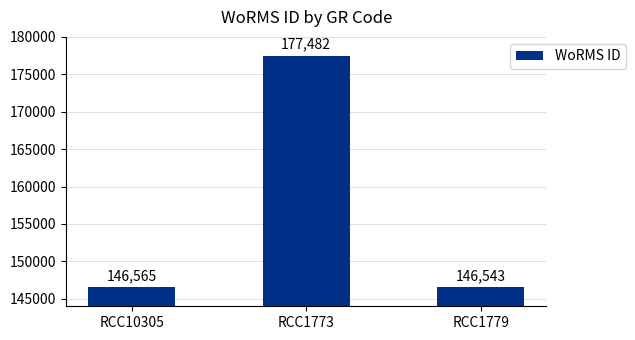

What is the difference between the maximum and minimum values?

30939